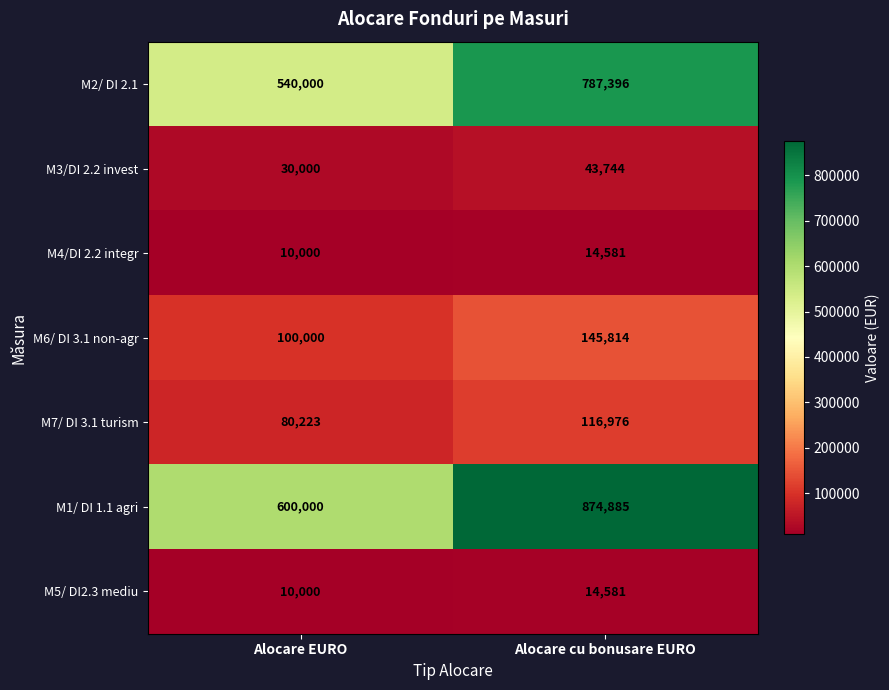

Reading left to right, extract all data points from this chart.

M2/ DI 2.1: Alocare EURO=540000	Alocare cu bonusare EURO=787396
M3/DI 2.2 invest: Alocare EURO=30000	Alocare cu bonusare EURO=43744
M4/DI 2.2 integr: Alocare EURO=10000	Alocare cu bonusare EURO=14581
M6/ DI 3.1 non-agr: Alocare EURO=100000	Alocare cu bonusare EURO=145814
M7/ DI 3.1 turism: Alocare EURO=80223	Alocare cu bonusare EURO=116976
M1/ DI 1.1 agri: Alocare EURO=600000	Alocare cu bonusare EURO=874885
M5/ DI2.3 mediu: Alocare EURO=10000	Alocare cu bonusare EURO=14581